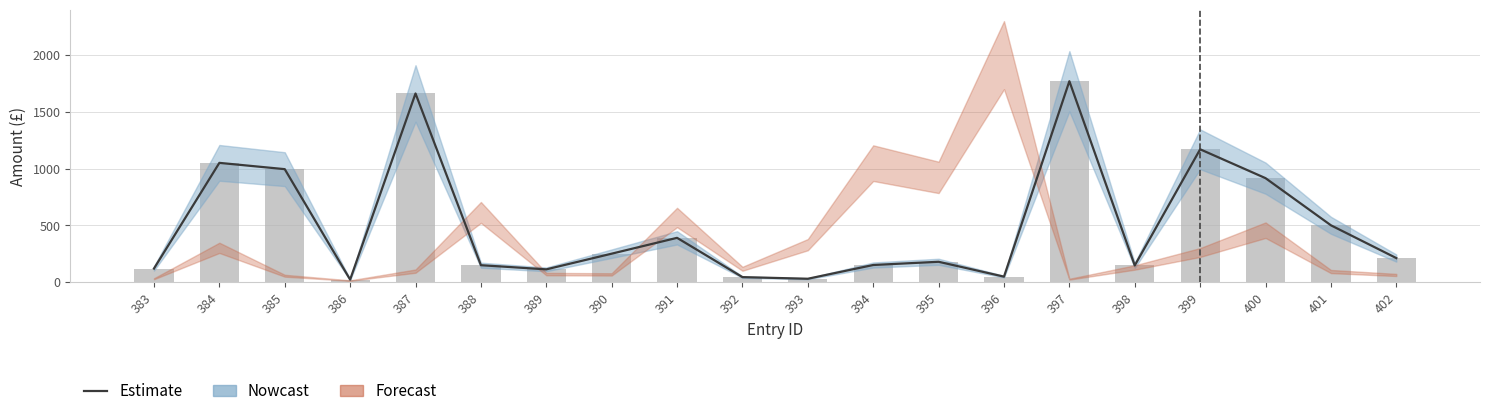

Is it true that the value at 392 is 67.0?

False